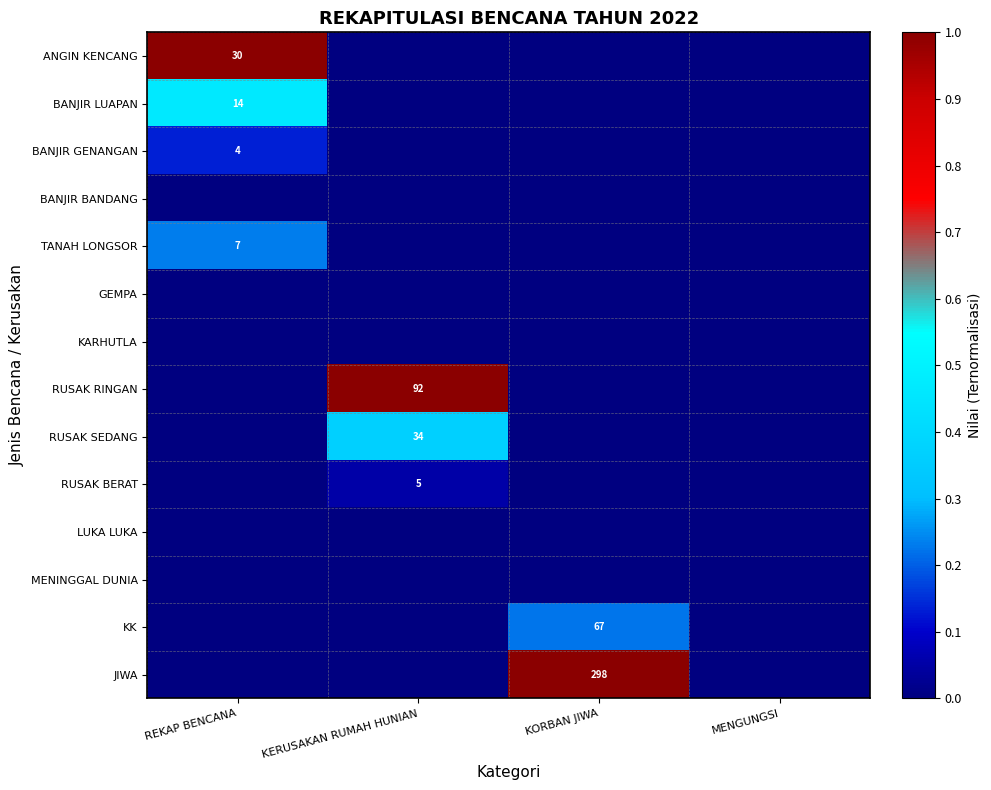

Is the value of RUSAK BERAT at MENGUNGSI greater than the value of JIWA at KERUSAKAN RUMAH HUNIAN?

No